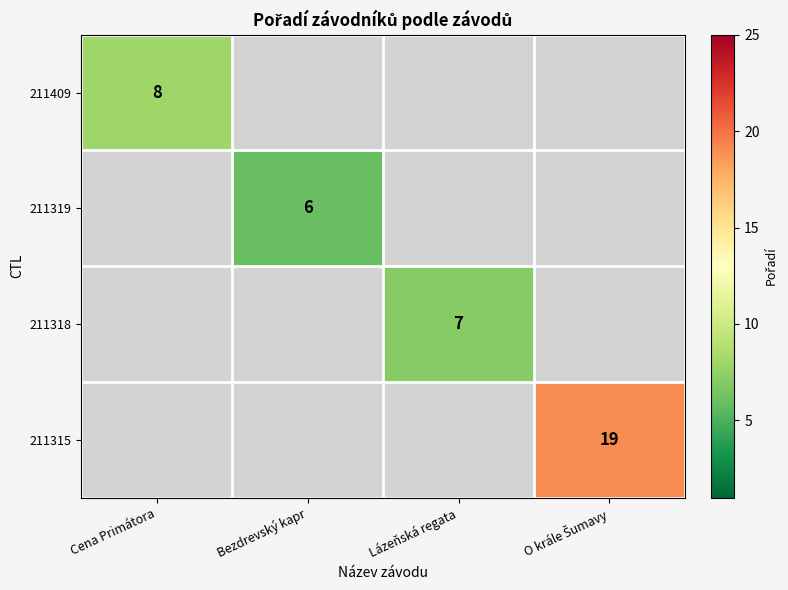

Is it true that 211409 equals 13 at Cena Primátora?

False